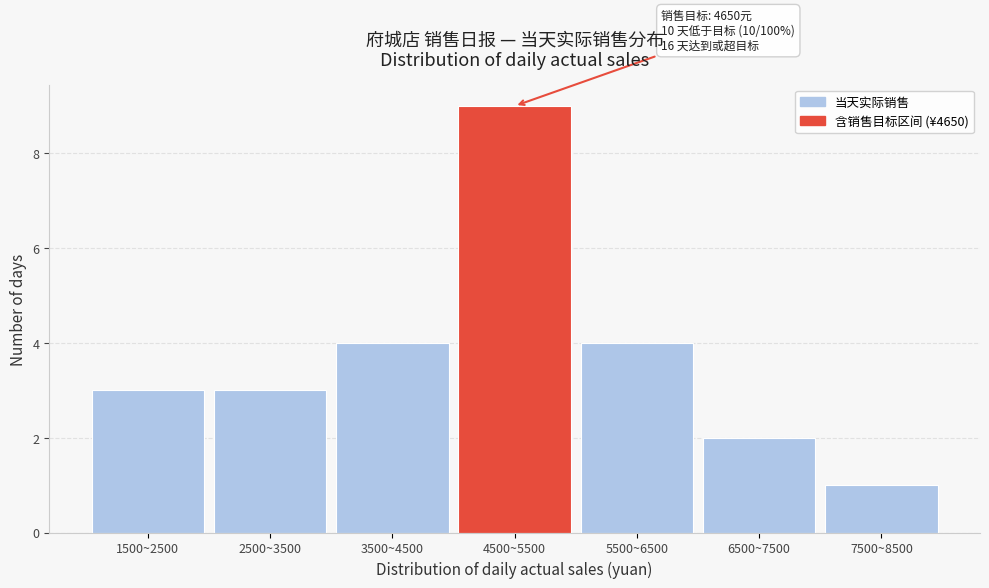

Reading right to left, transcribe all the data shown in this chart.

1	2	4	9	4	3	3